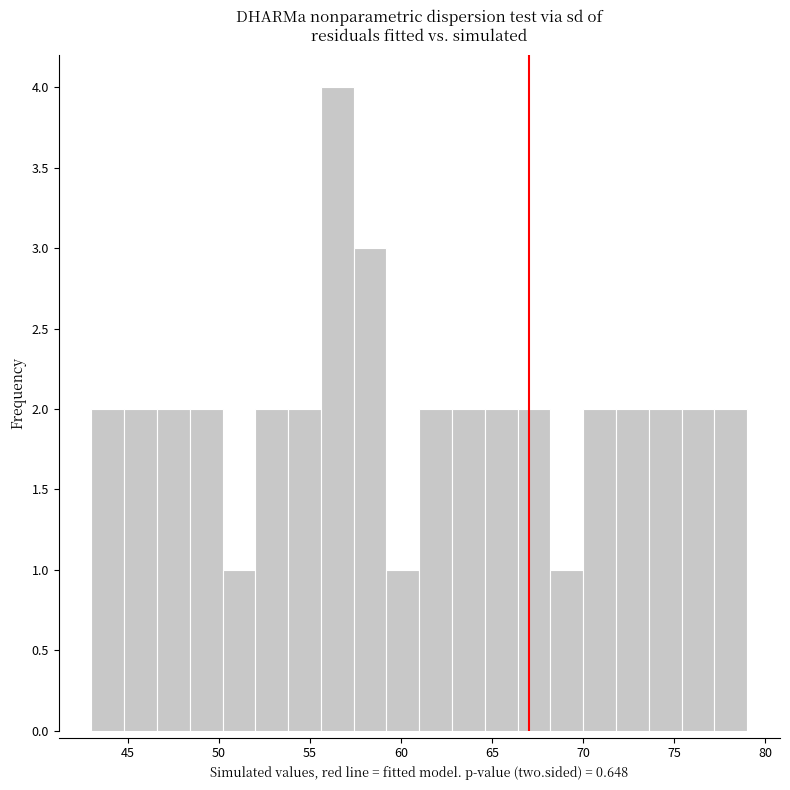

Around what value on the x-axis is the tallest bar? Give the approximate position of its centre, as read against the axis.

56.5